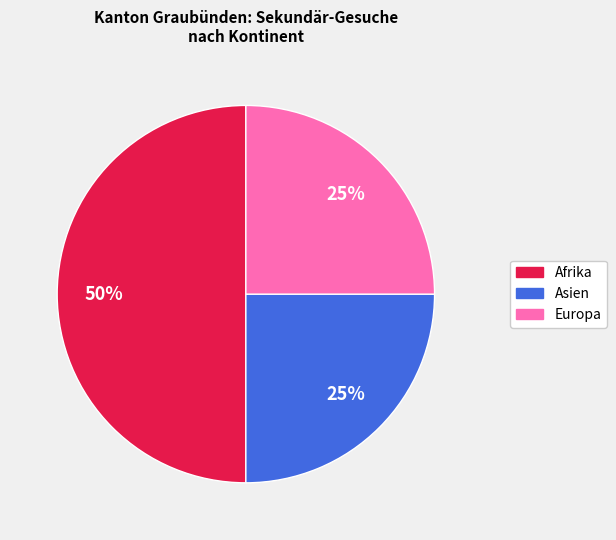

To the nearest percent, what is the difference between the largest and smallest slice percentages?

25%